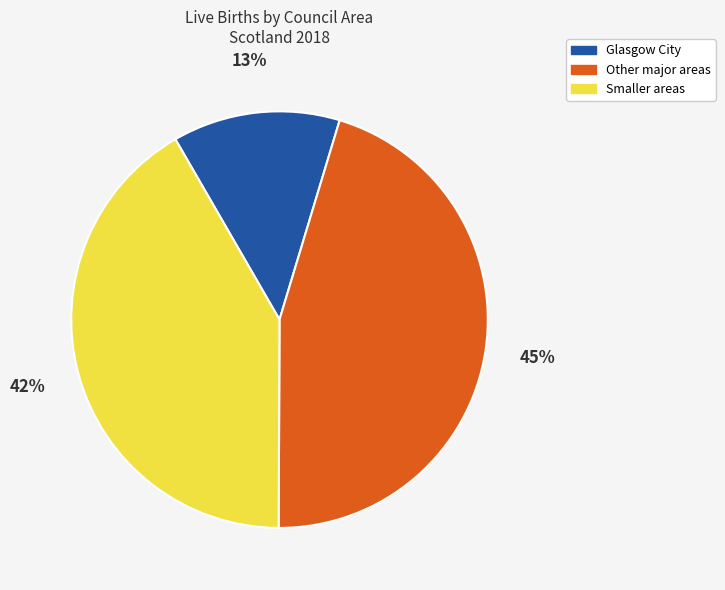

Which has a higher value, Glasgow City or Other major areas?

Other major areas